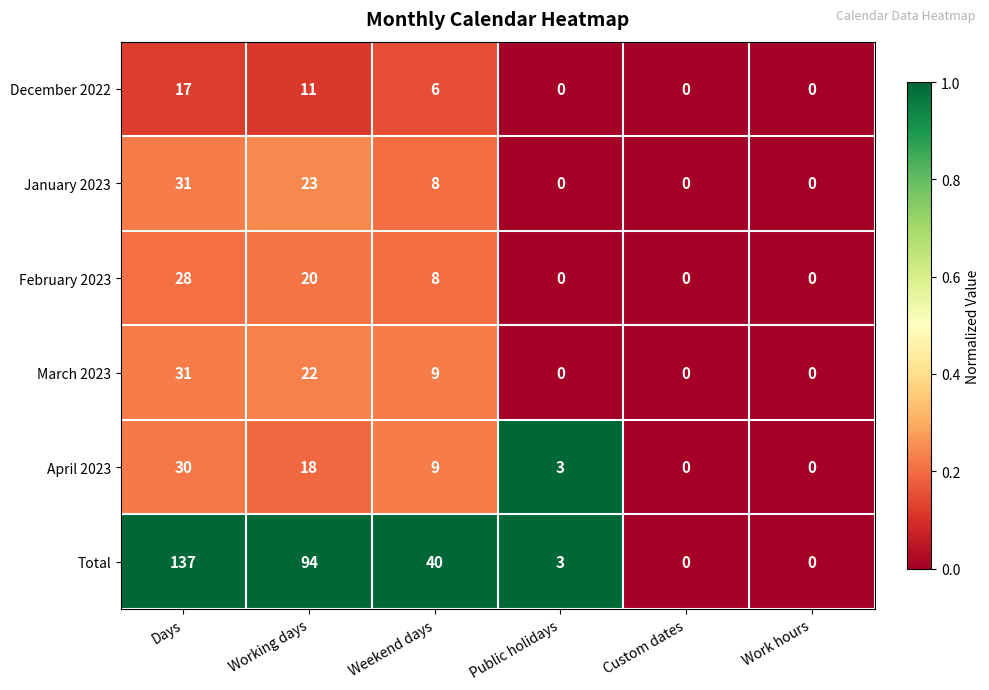

What is the difference between the April 2023 values at Work hours and Public holidays?

3